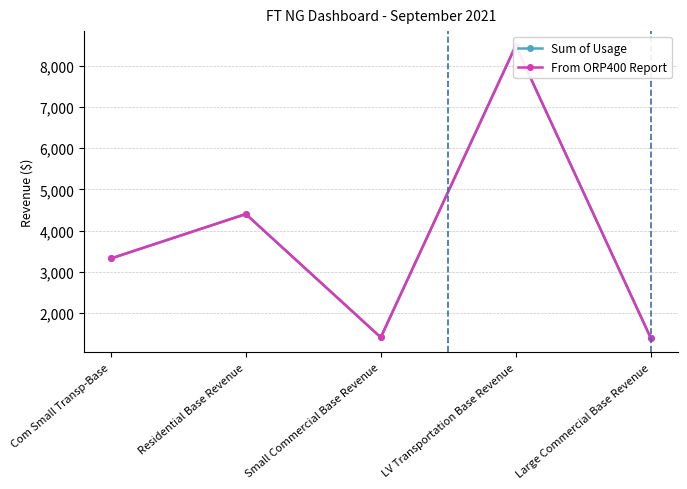

True or false: Sum of Usage and From ORP400 Report cross at least once.

False